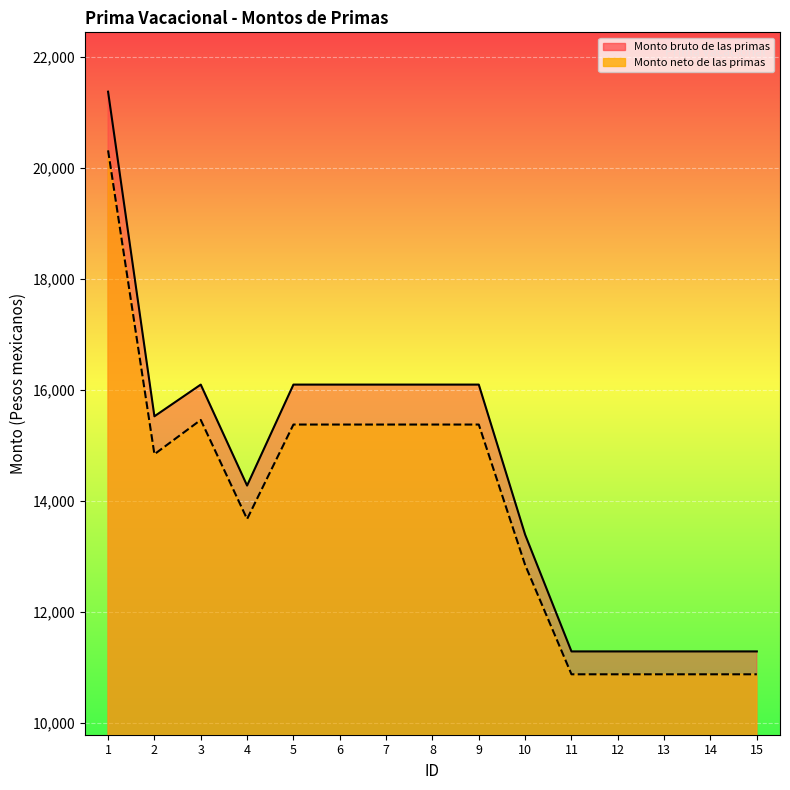

What is the minimum value for Monto neto de las primas?

10879.1